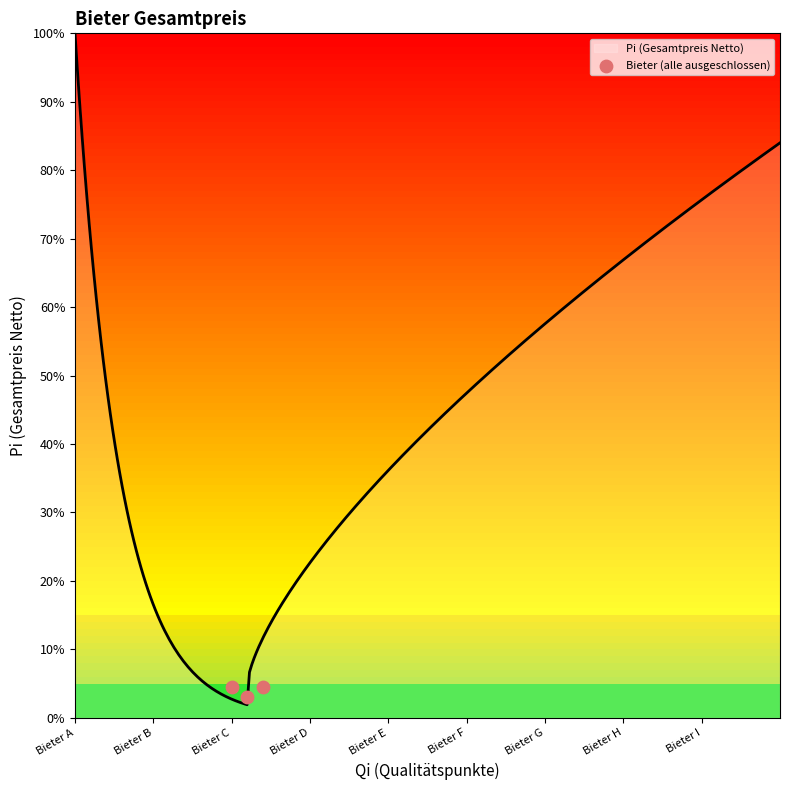

Which has a higher value, Bieter B or Bieter A?

Bieter A